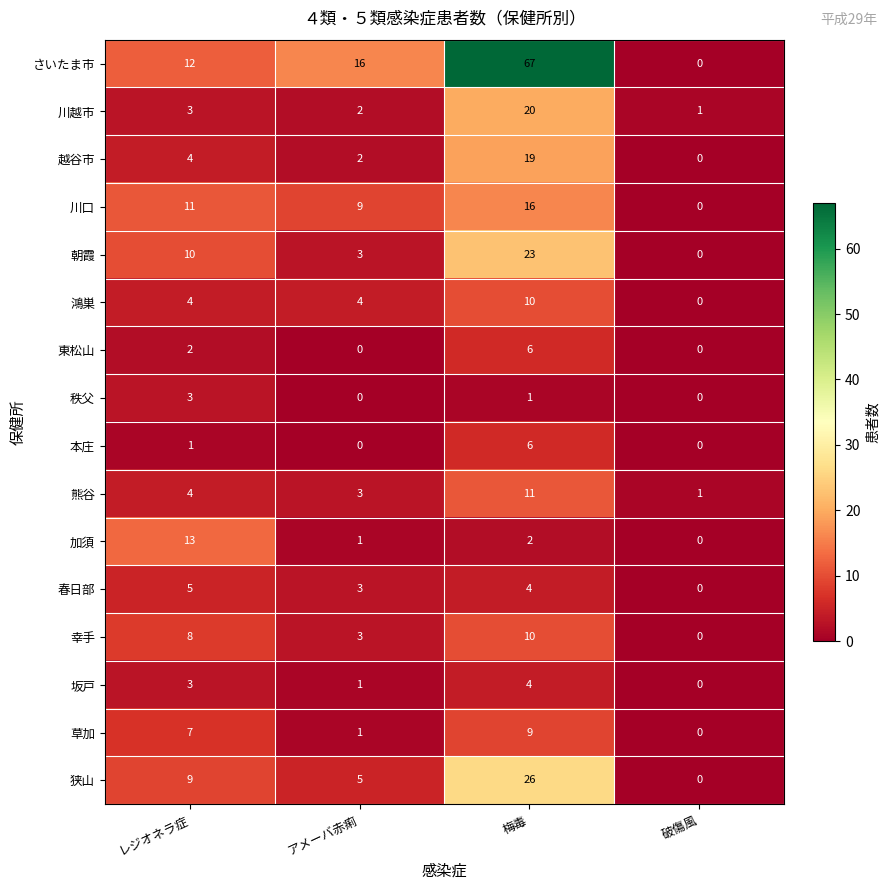

What is the difference between the maximum and second lowest values in the 川越市 series?

18